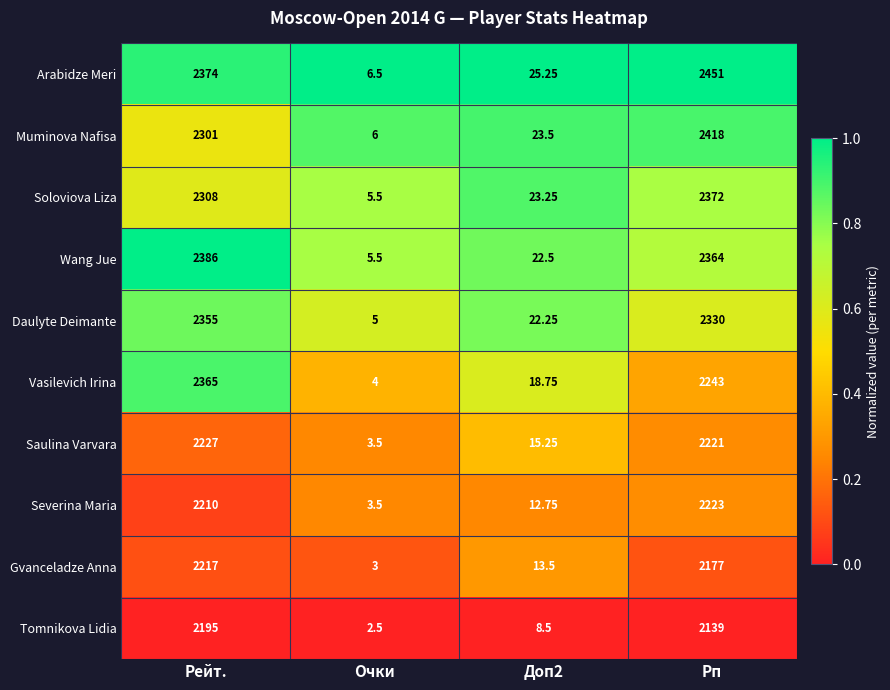

At which label is Gvanceladze Anna closest to 1110?

Рп